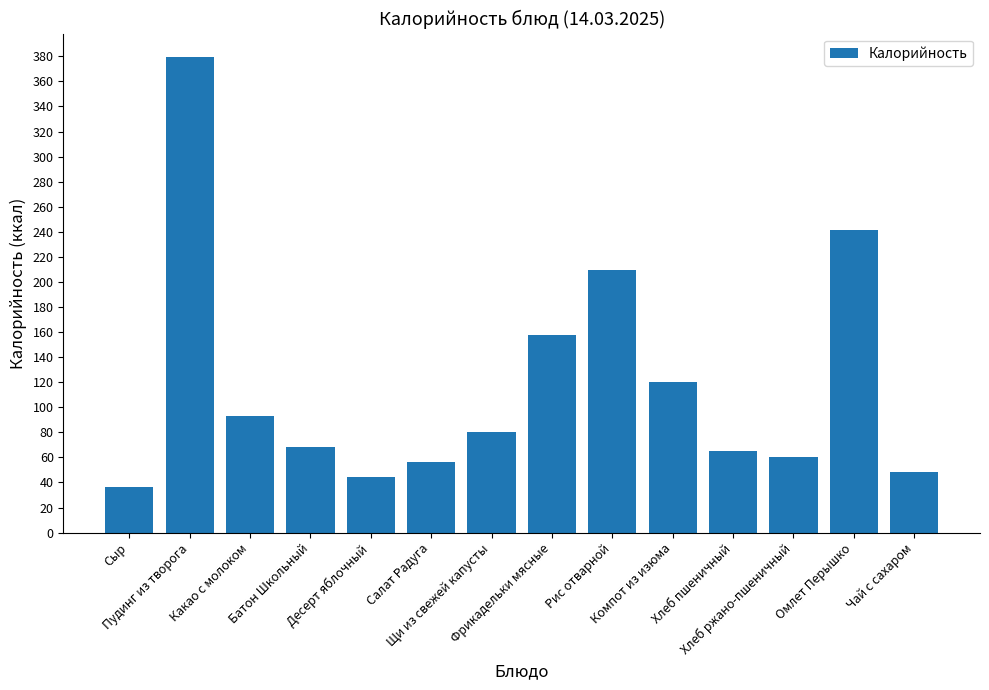

At which category does the chart reach its peak across all series?

Пудинг из творога